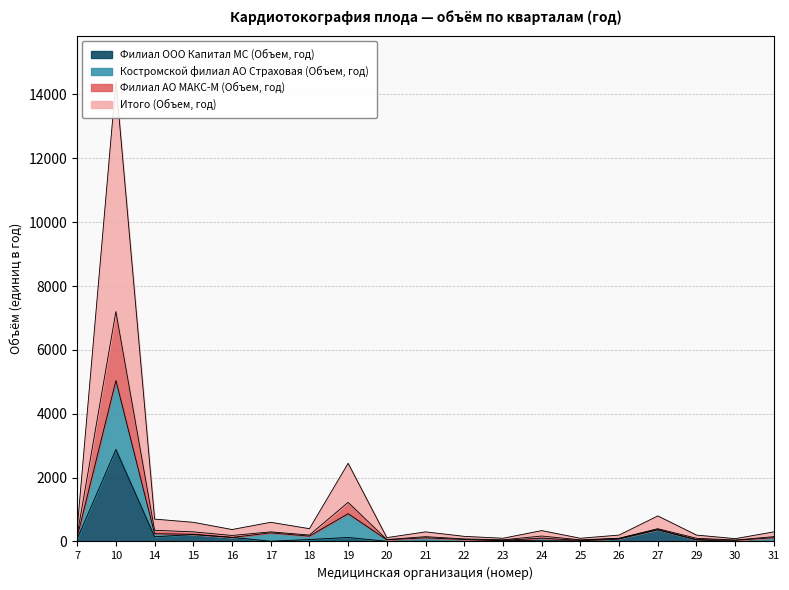

Count the number of categories in the chart.

19